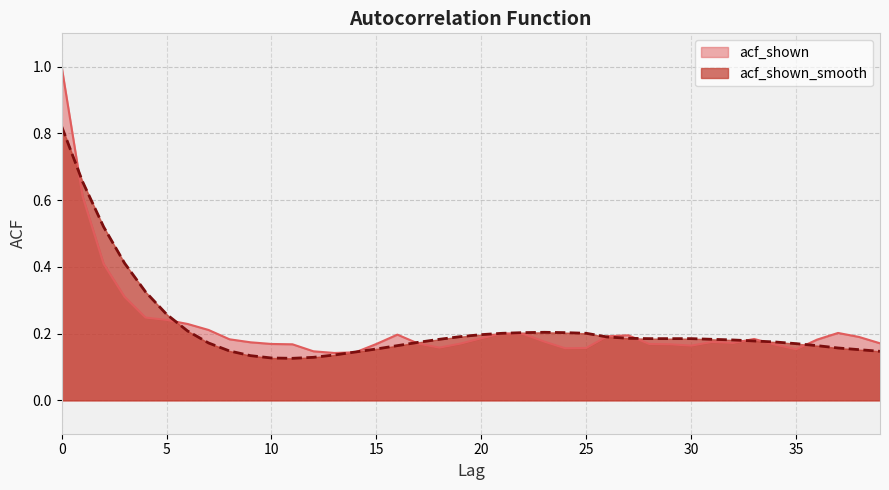

What is the total value across all series at 25?

0.4